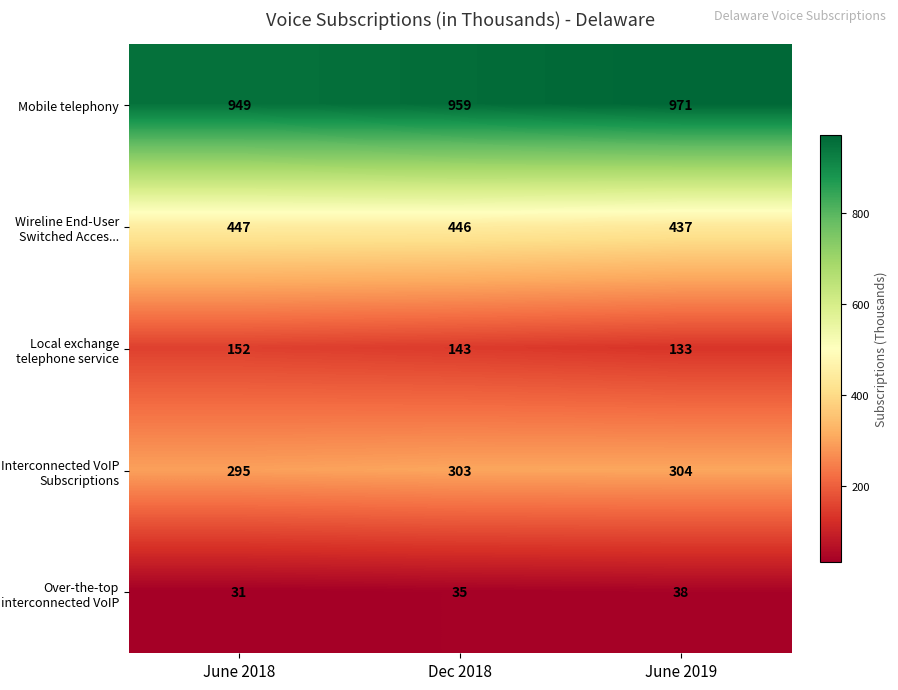

Reading right to left, list all the values displayed in this chart.

Mobile telephony: June 2019=971	Dec 2018=959	June 2018=949
Wireline End-User Switched Acces...: June 2019=437	Dec 2018=446	June 2018=447
Local exchange telephone service: June 2019=133	Dec 2018=143	June 2018=152
Interconnected VoIP Subscriptions: June 2019=304	Dec 2018=303	June 2018=295
Over-the-top interconnected VoIP: June 2019=38	Dec 2018=35	June 2018=31